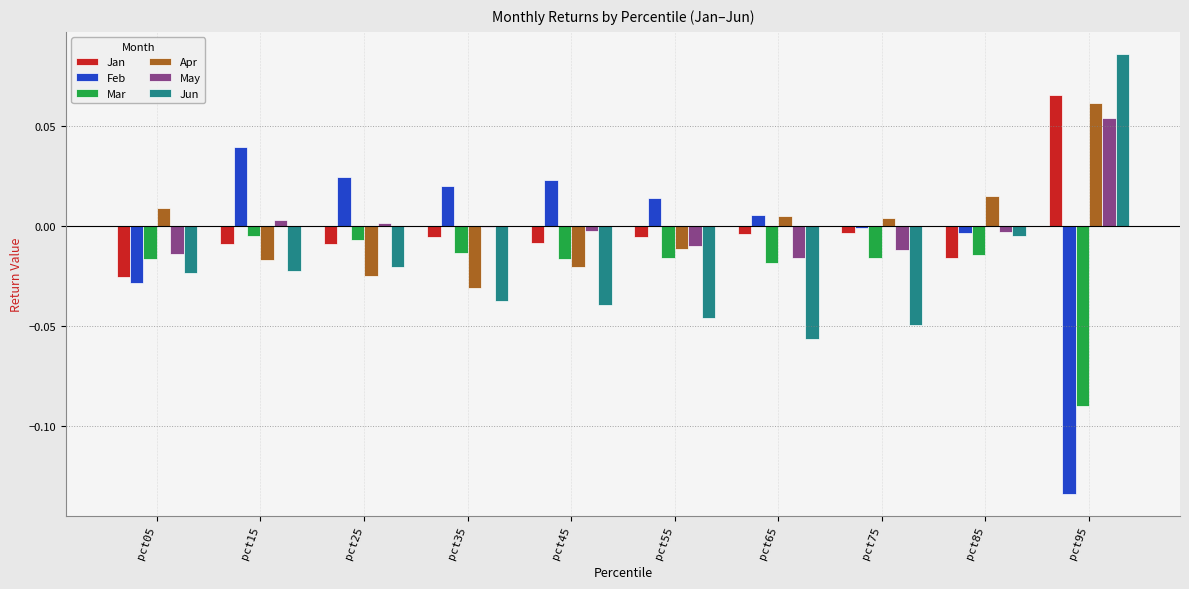

Are the bars grouped side by side (vs. stacked)?

Yes